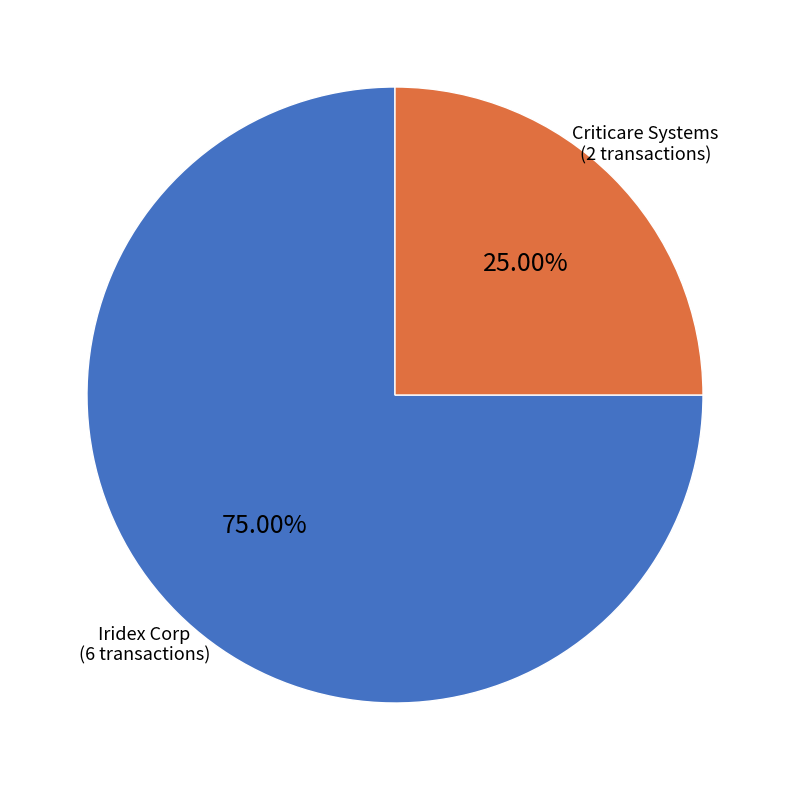

Does any single category account for the majority?

Yes